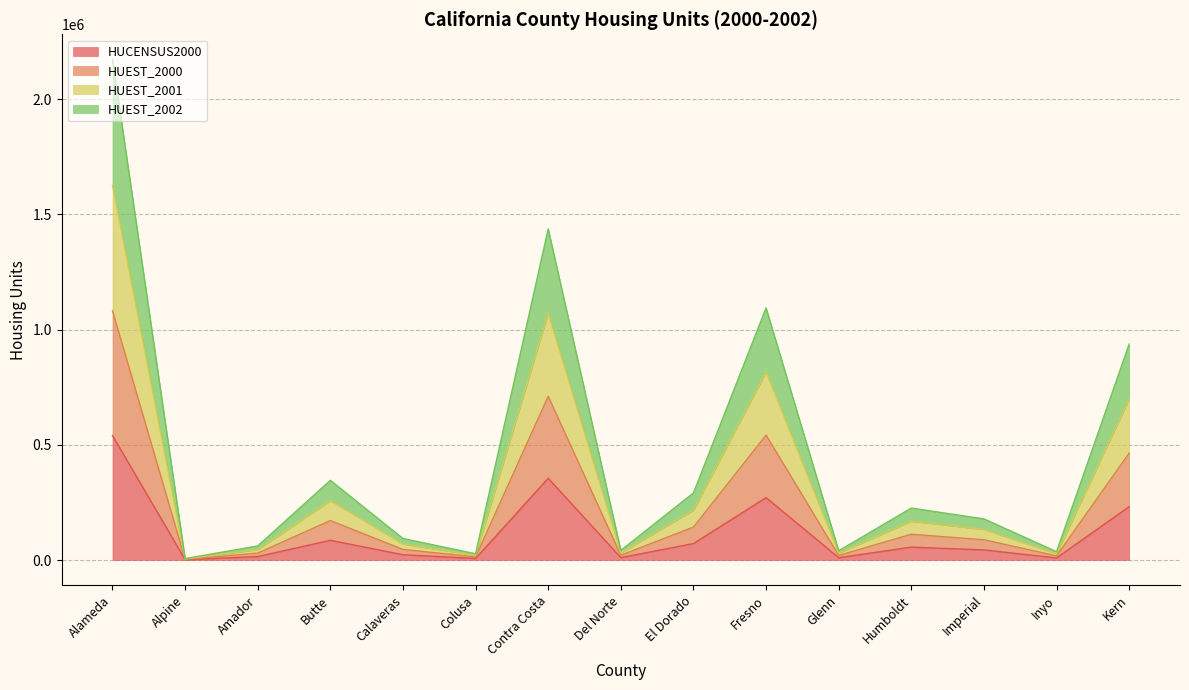

True or false: HUEST_2000 and HUEST_2002 intersect in this chart.

False